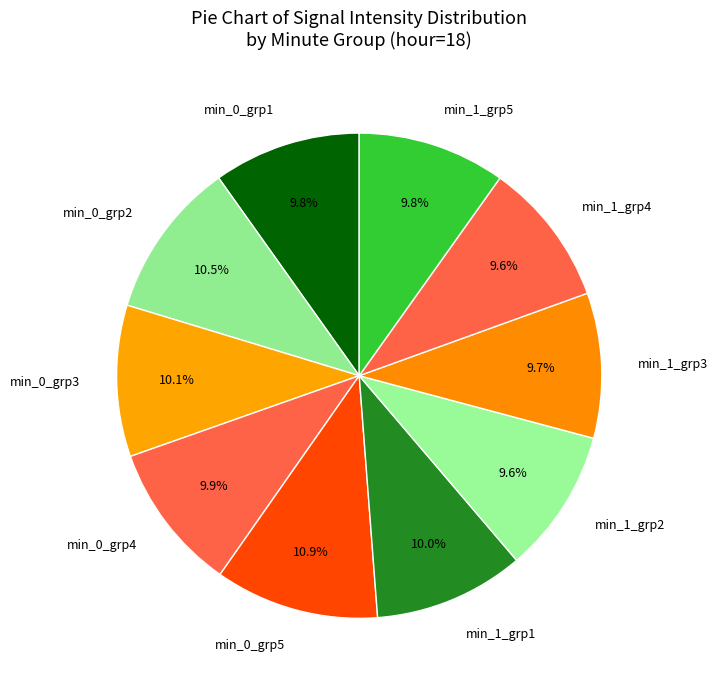

Is there any slice that represents more than half of the pie?

No